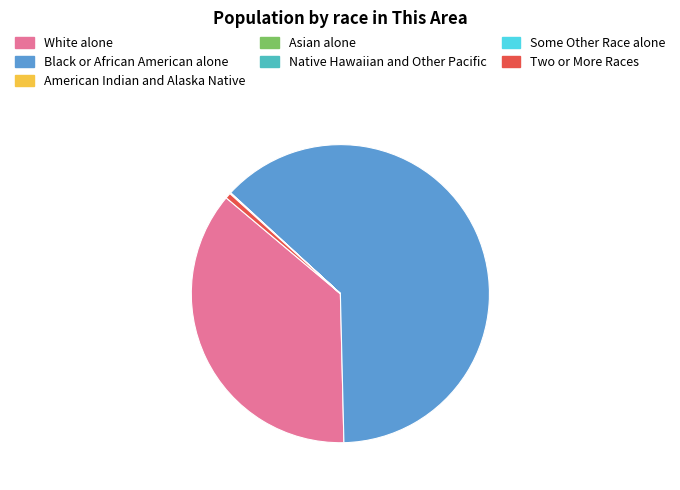

What is the largest slice in the pie chart?

Black or African American alone